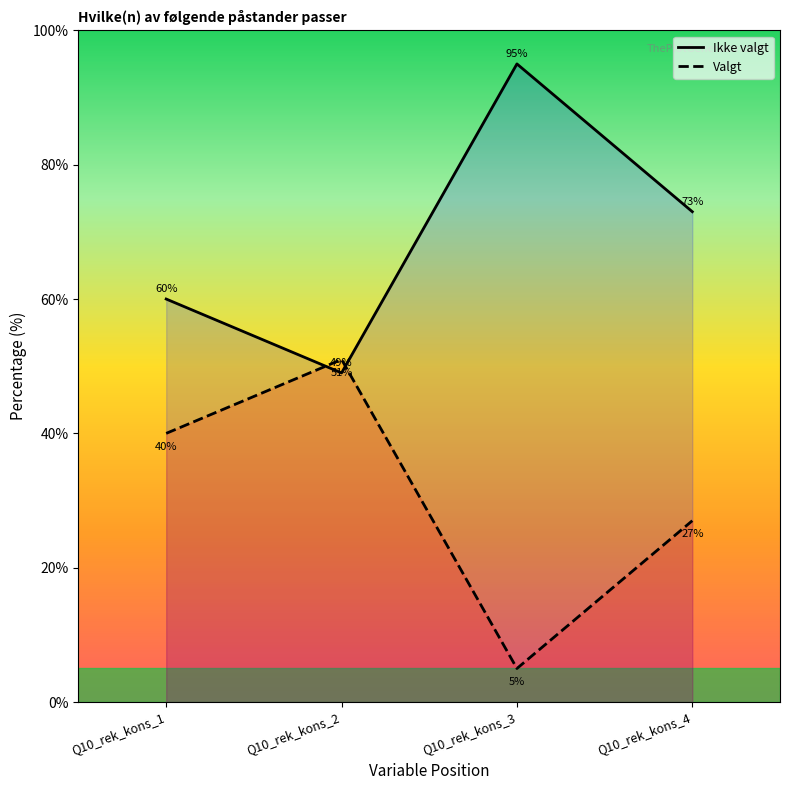

Read the Ikke valgt value at Q10_rek_kons_2, to the nearest 5.

50